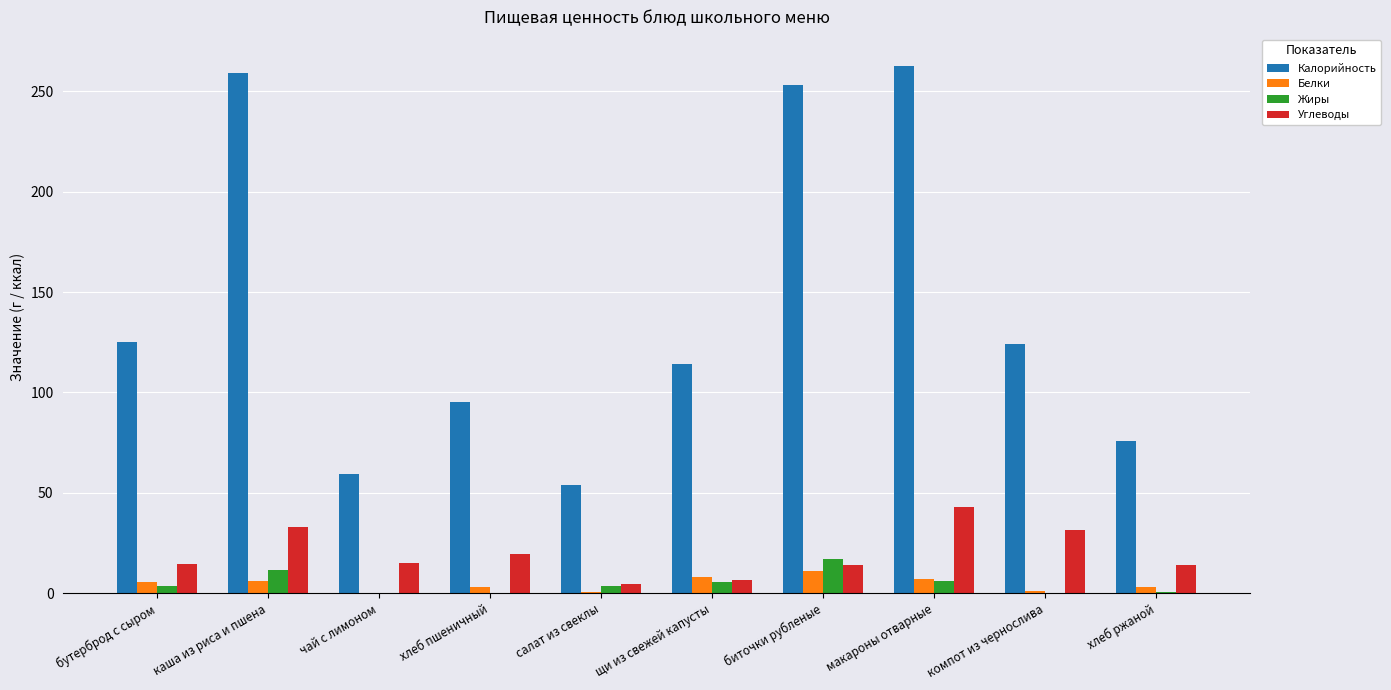

How many groups of bars are there?

10